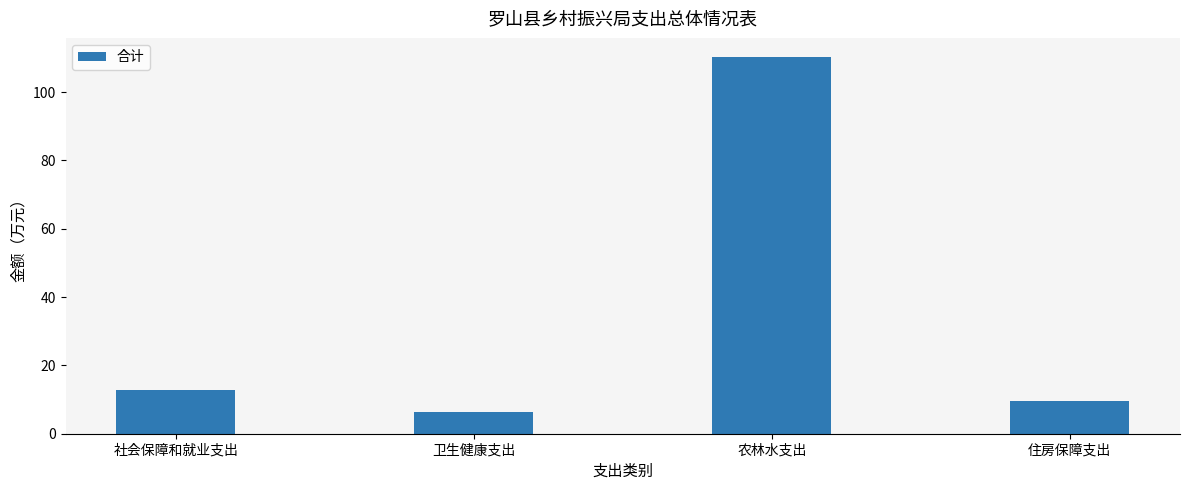

Is it true that the value at 社会保障和就业支出 is 12.9?

True